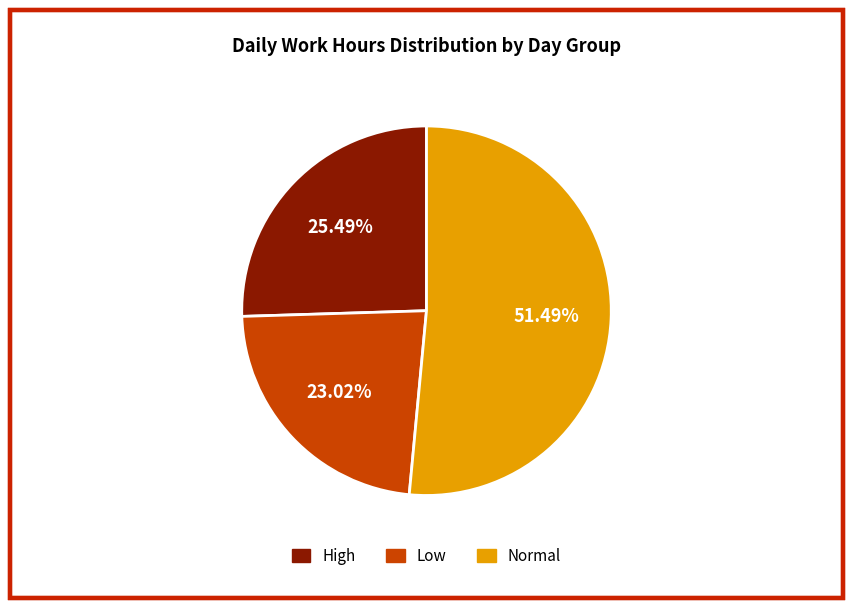

Count the number of slices in the pie.

3